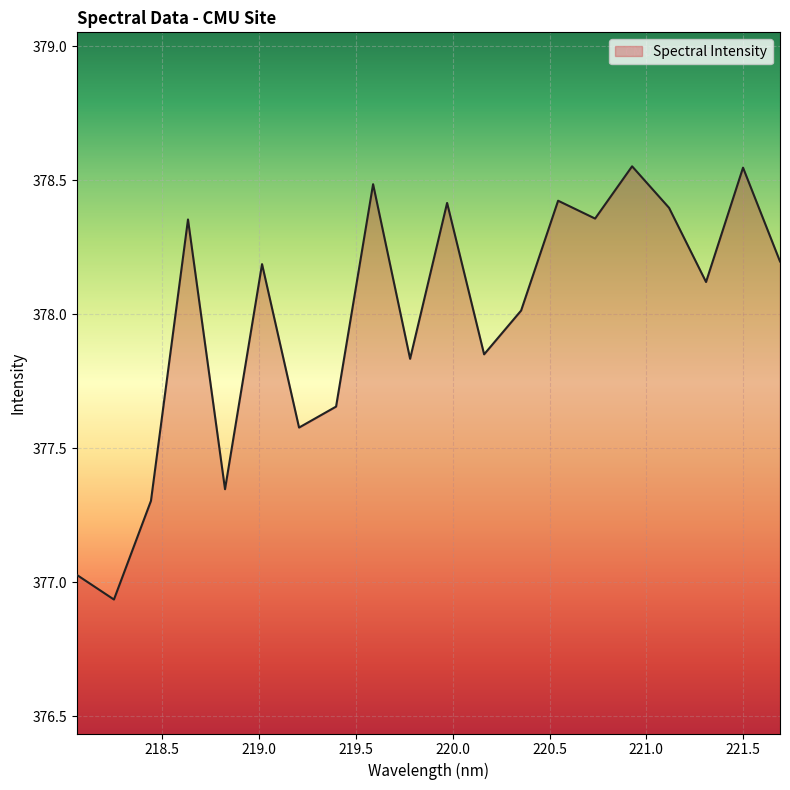

What is the difference between the maximum and minimum values?

1.6